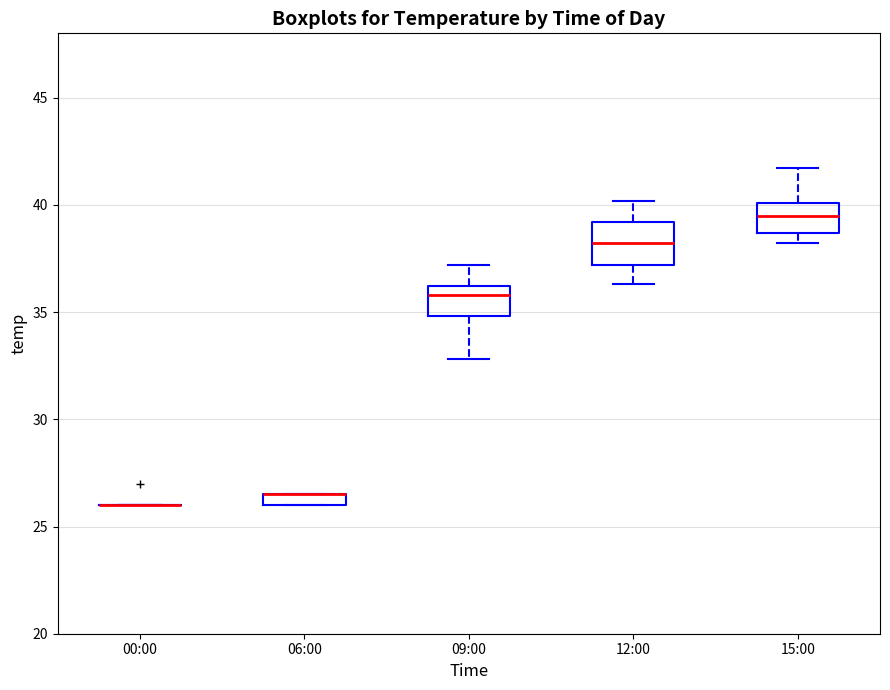

Where does the upper whisker of the box for 09:00 end on the y-axis? The values are not printed on the chart, so give them approximately, as read against the axis.

37.0